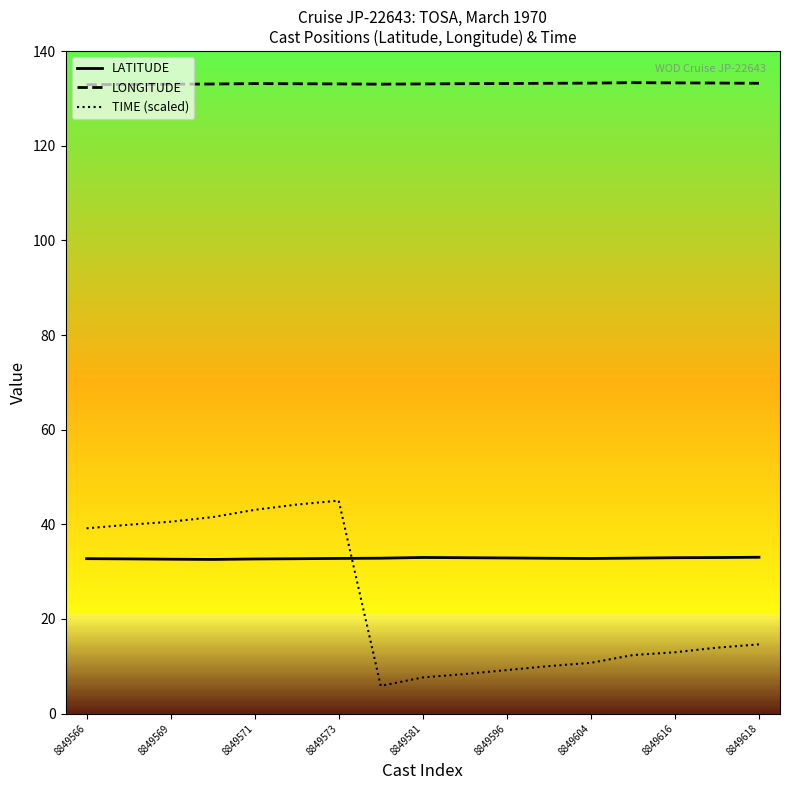

Which series has the largest total across all categories?

LONGITUDE